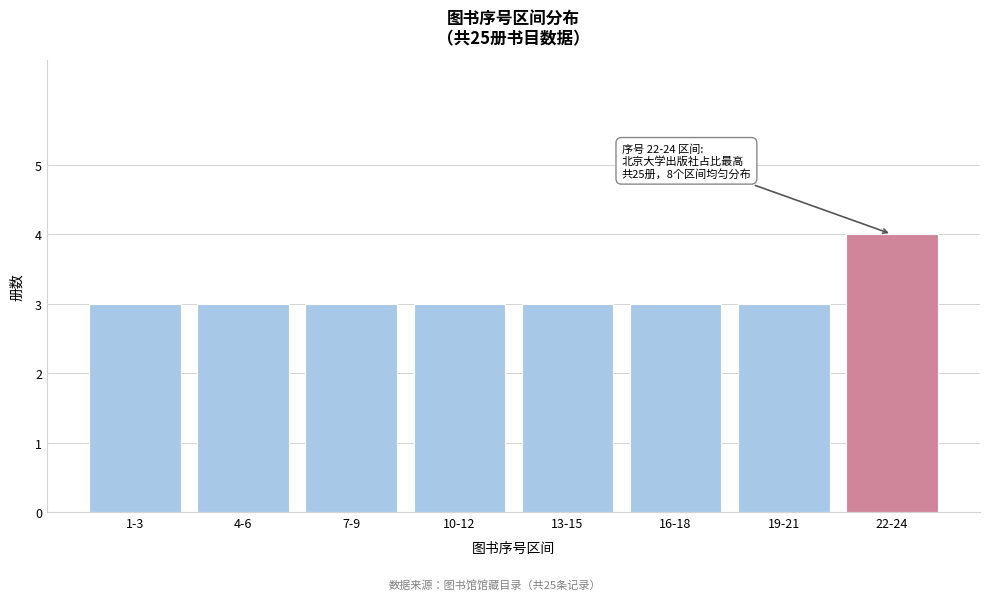

Reading right to left, extract all data points from this chart.

22-24=4	19-21=3	16-18=3	13-15=3	10-12=3	7-9=3	4-6=3	1-3=3